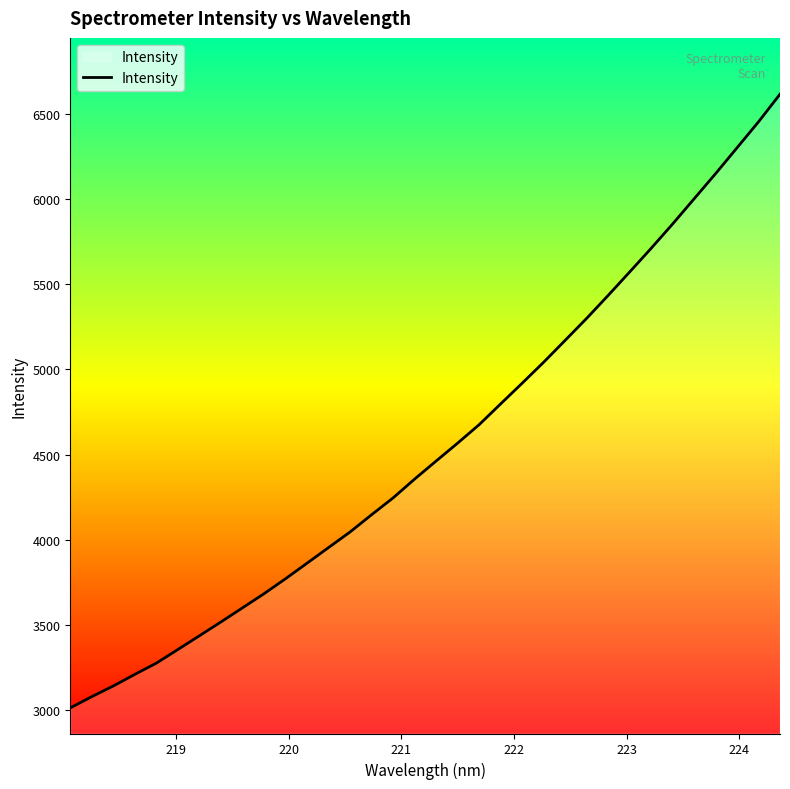

What is the difference between the maximum and minimum values?

3606.9